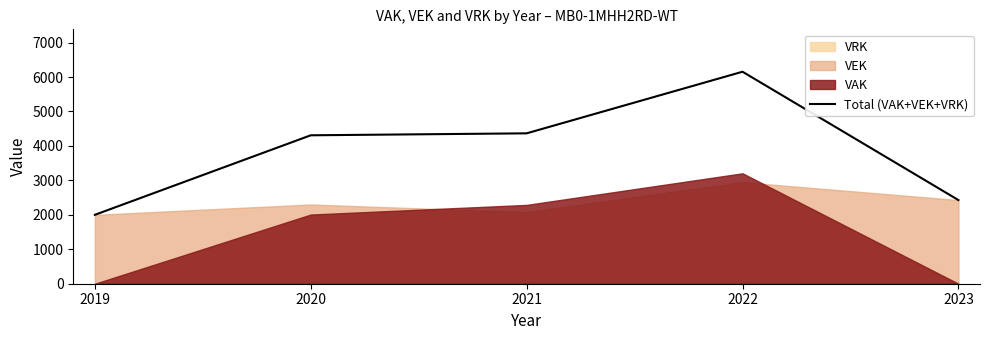

How many values exceed 4308?

2